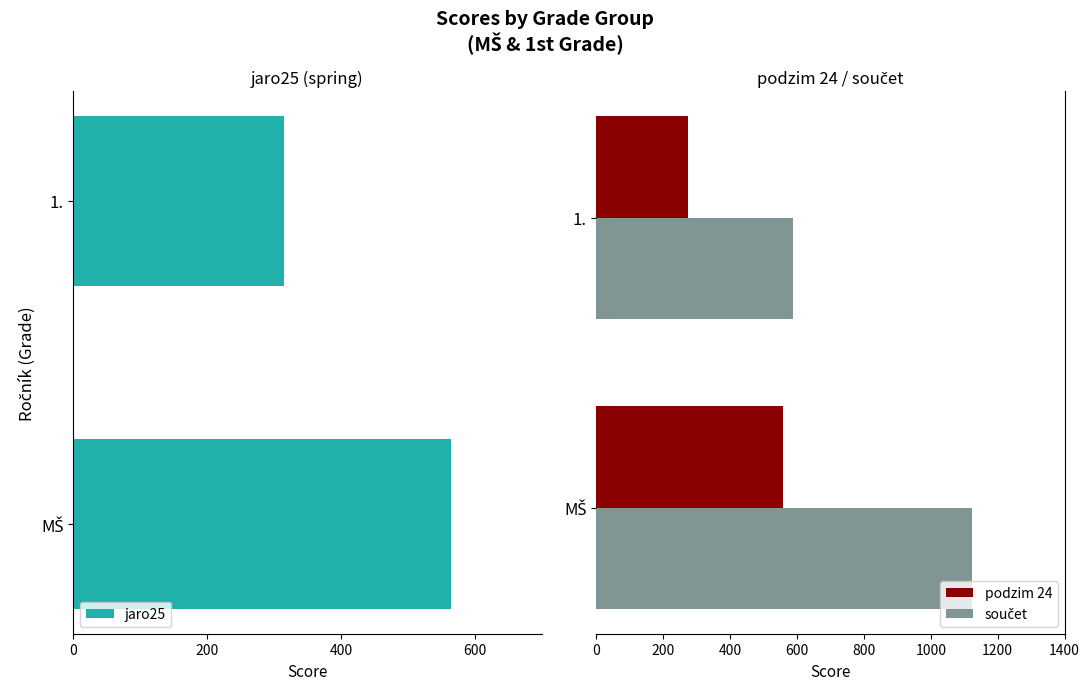

Which series has the largest total across all categories?

součet